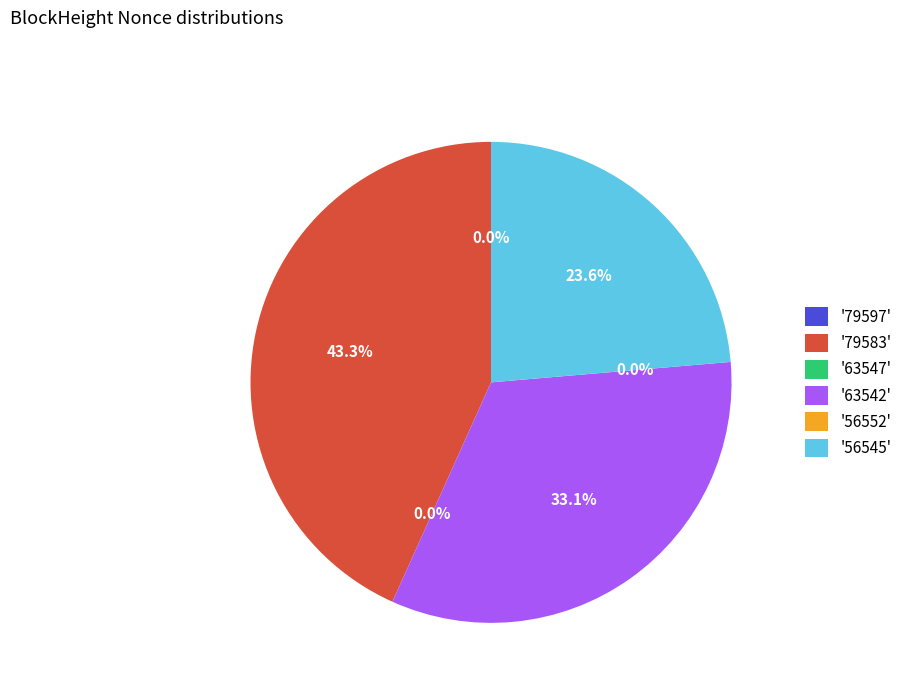

Which category has the biggest portion of the pie?

'79583'